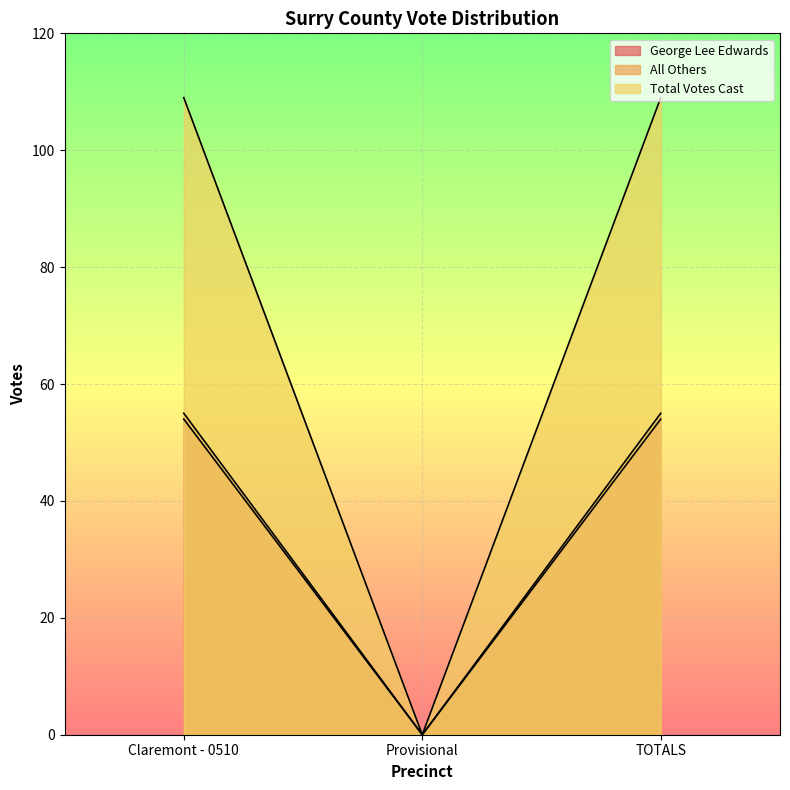

How many data points does each series have?

3